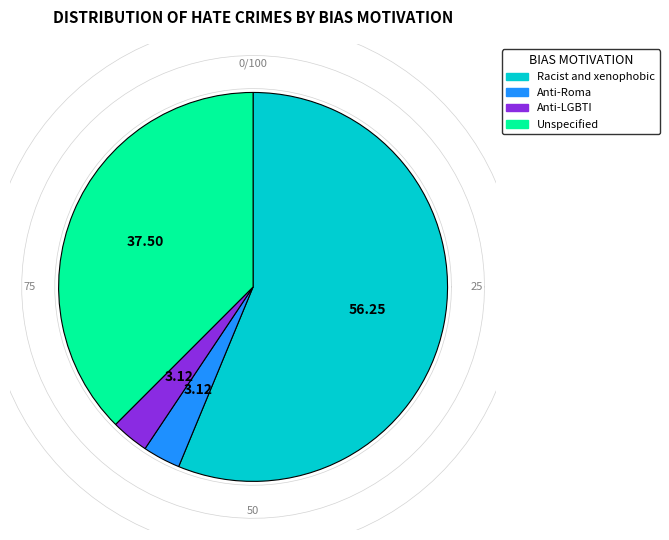

How many slices are in this pie chart?

4